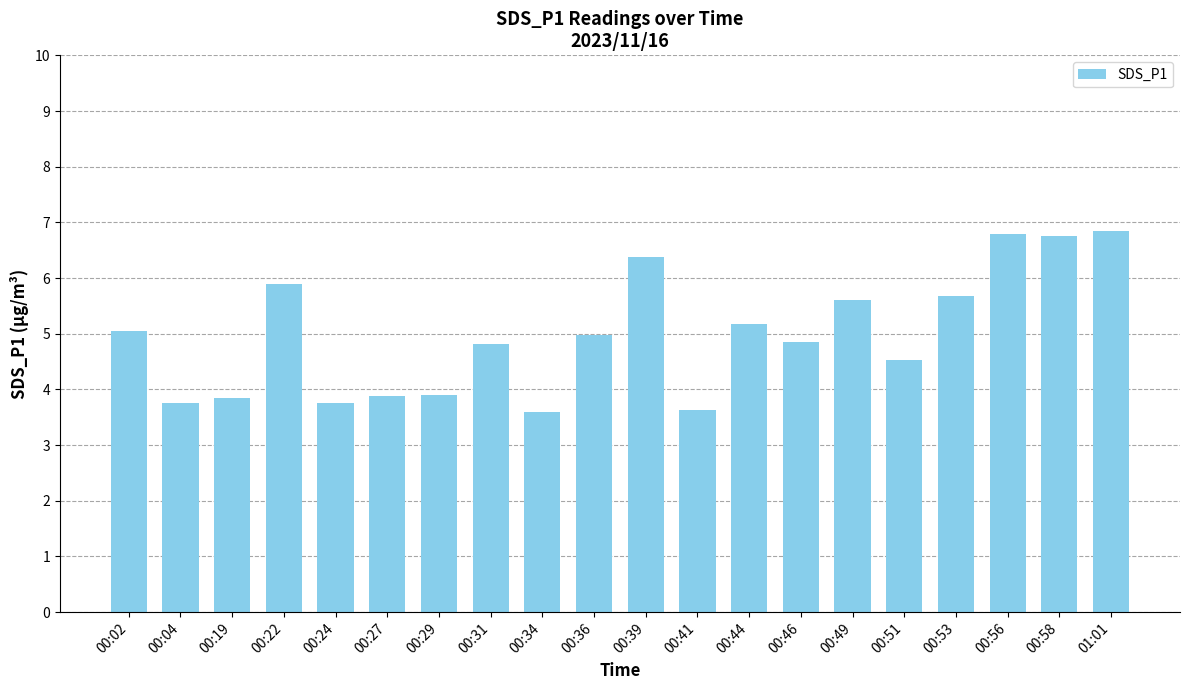

What is the smallest value displayed?

3.6